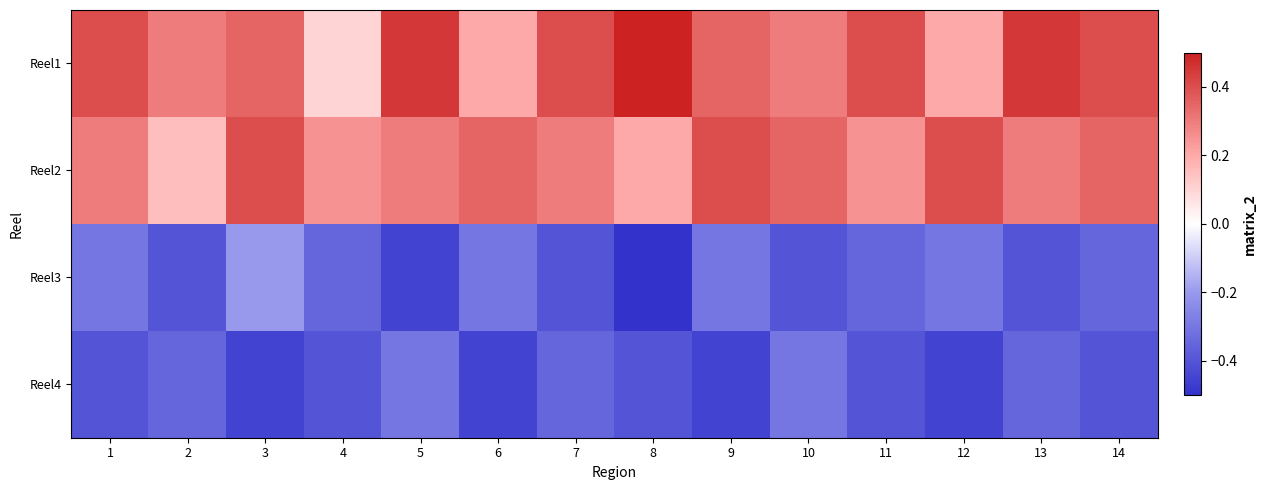

Which series has the largest range (max minus min)?

Reel1